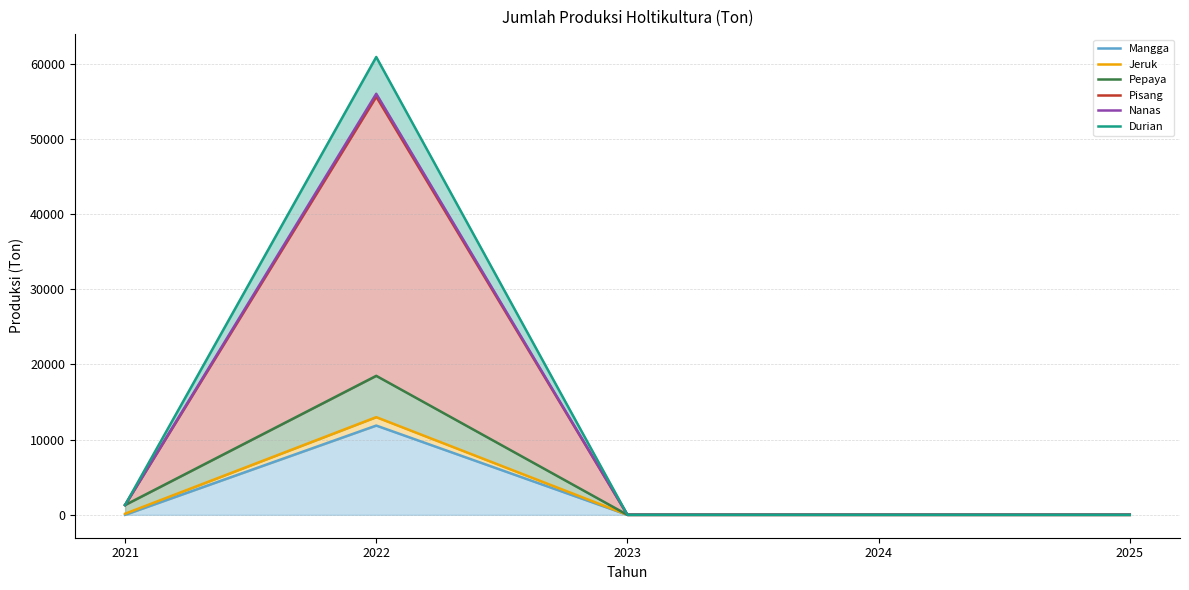

At which label does Mangga reach its peak?

2022